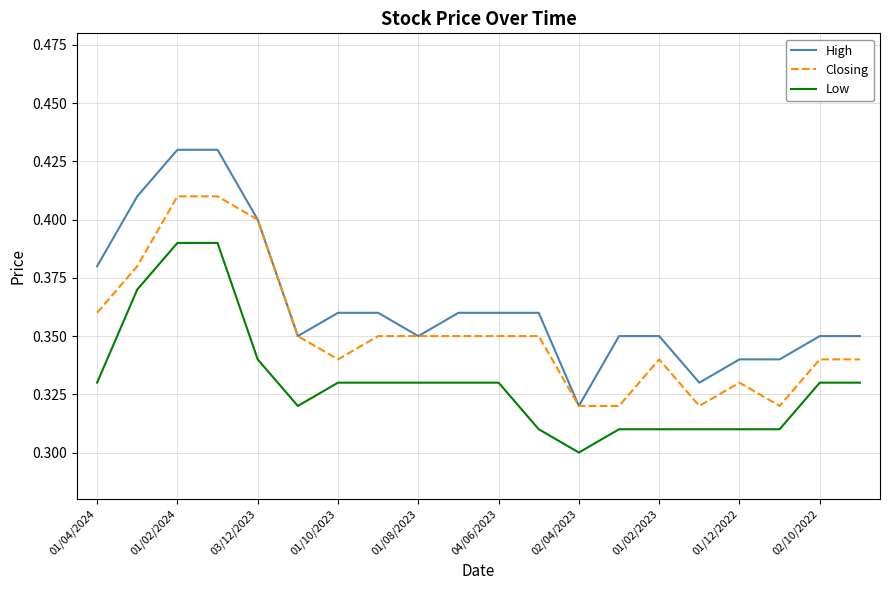

Which series has the largest total across all categories?

High